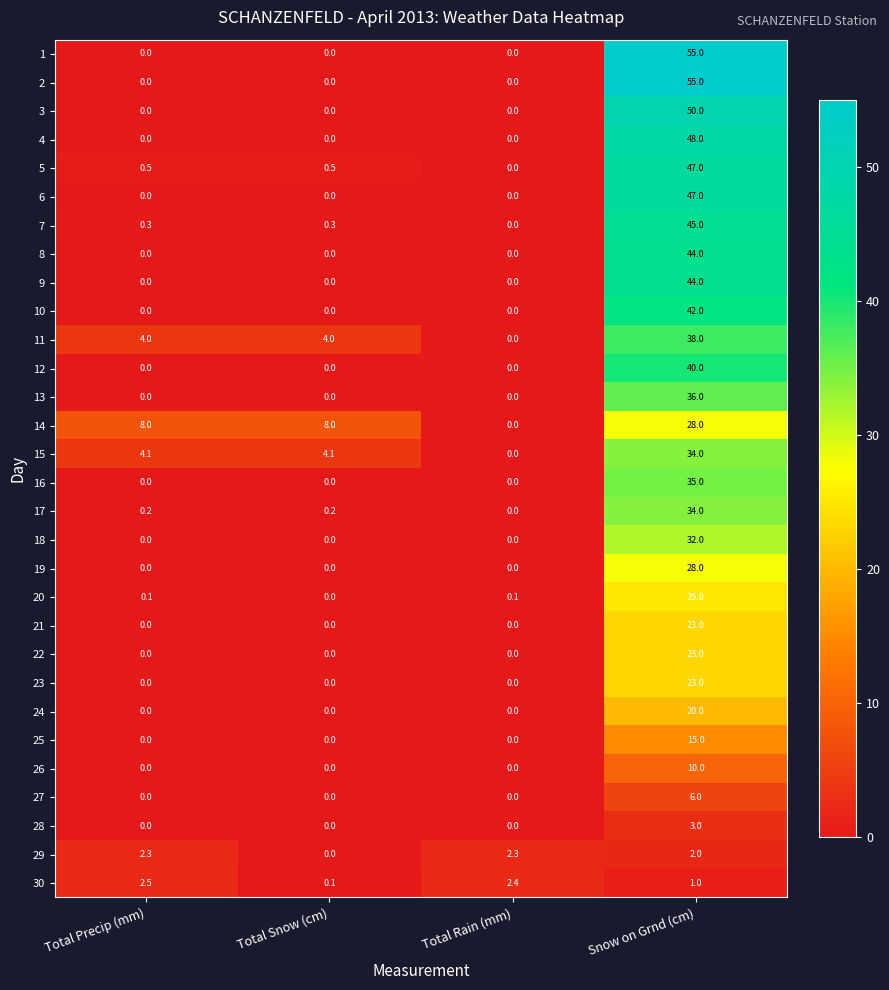

Is the value of 5 at Total Rain (mm) greater than the value of 14 at Total Snow (cm)?

No